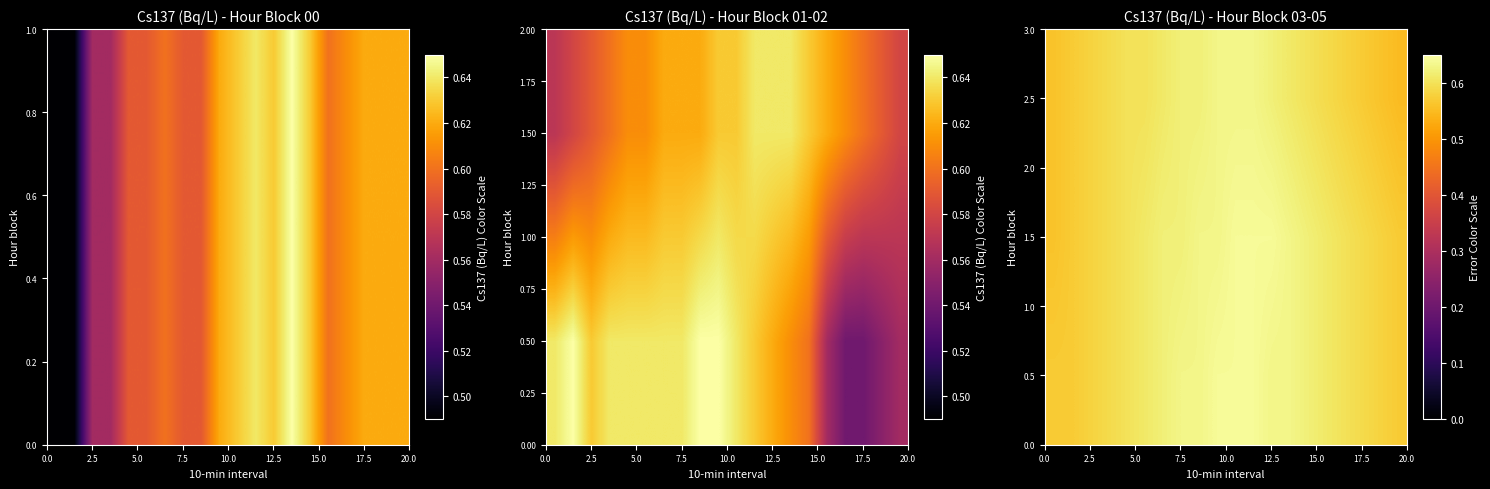

What is the sum of all 2.5 values?

11.9